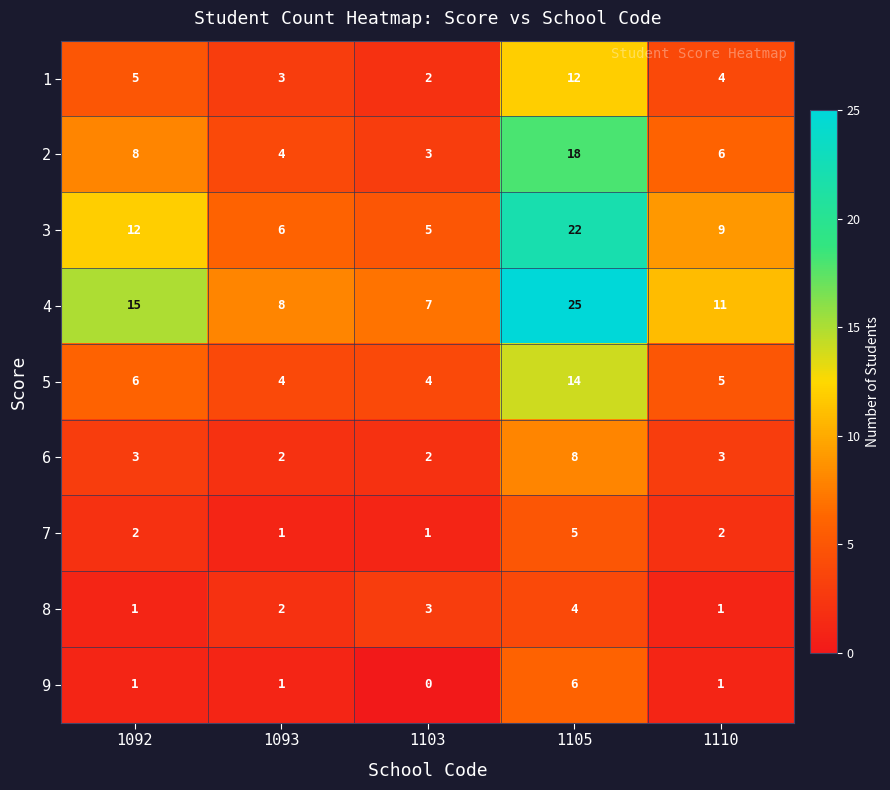

Count the 8 values in the range 1 to 3.

4